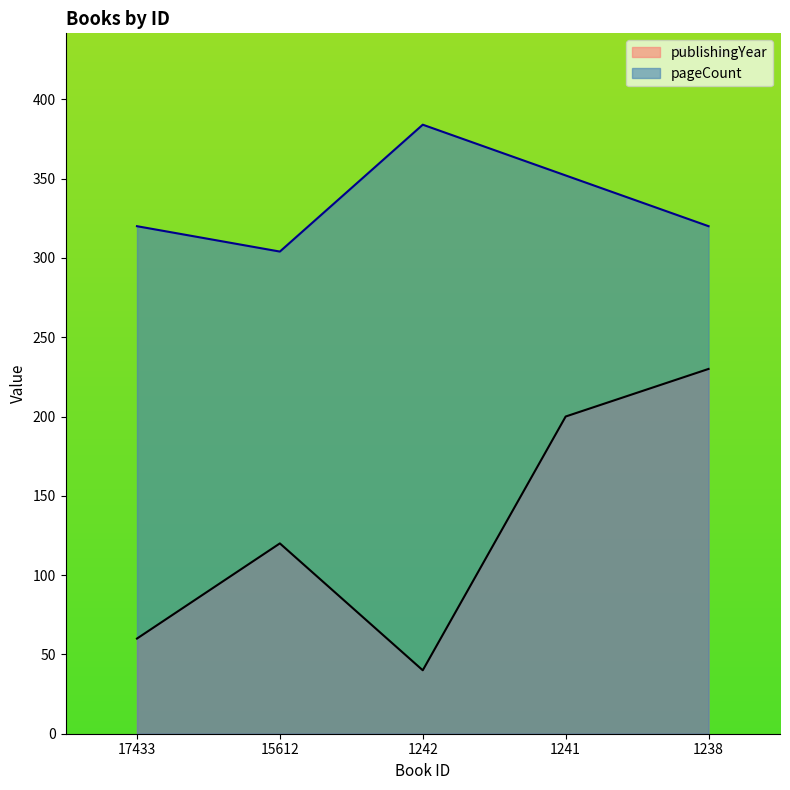

True or false: pageCount and publishingYear cross at least once.

False